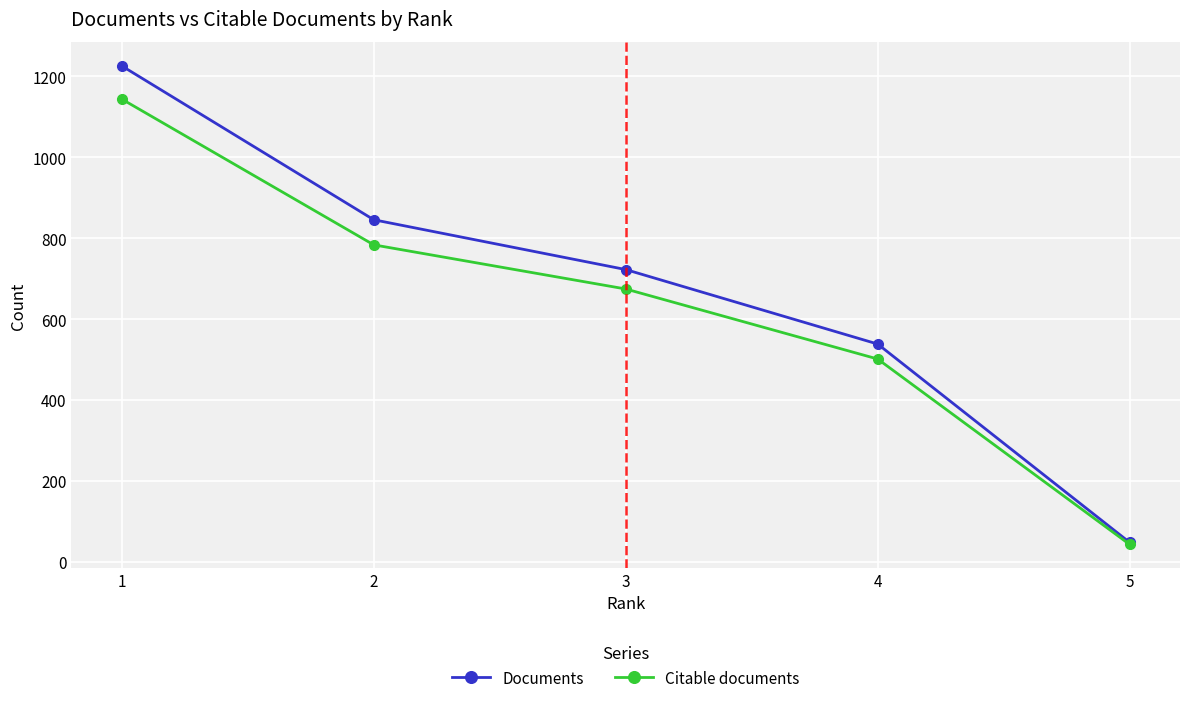

Is it true that Citable documents equals 675 at 3?

True